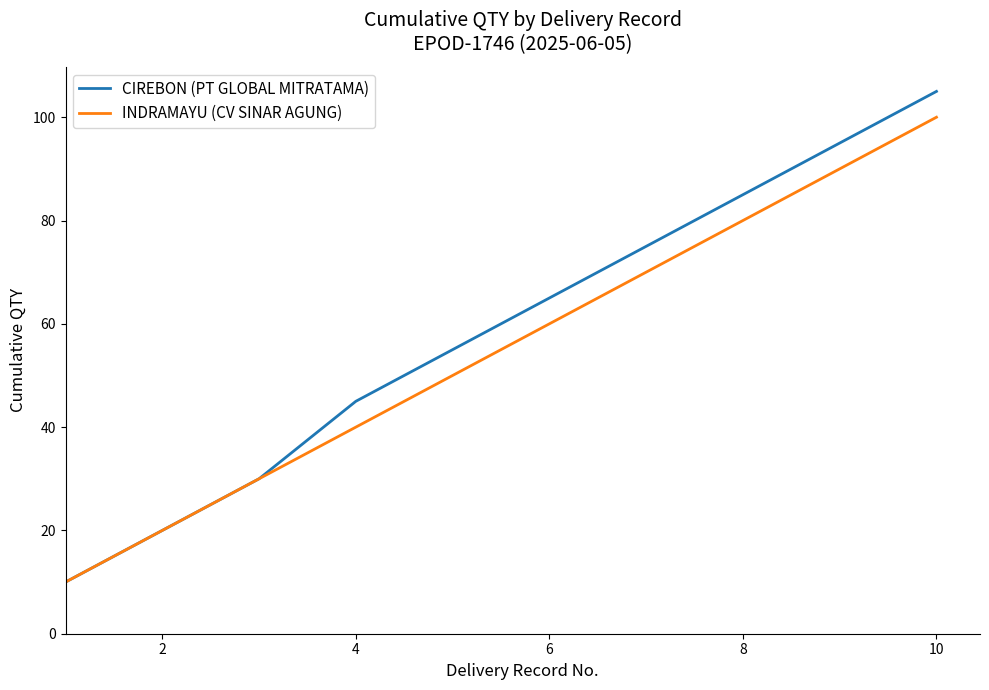

Rank the series by their maximum value, from highest to lowest.

CIREBON (PT GLOBAL MITRATAMA), INDRAMAYU (CV SINAR AGUNG)